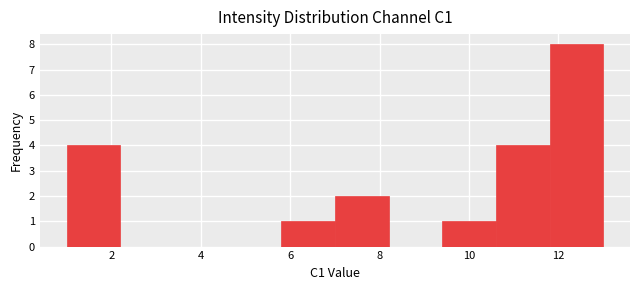

Reading left to right, list every bar in this chart as the range it spans on the x-axis followed by its height. The values are not printed on the chart, so give them approximately, as read against the axis.

1.0 to 2.2: 4
2.2 to 3.4: 0
3.4 to 4.6: 0
4.6 to 5.8: 0
5.8 to 7.0: 1
7.0 to 8.2: 2
8.2 to 9.4: 0
9.4 to 10.6: 1
10.6 to 11.8: 4
11.8 to 13.0: 8